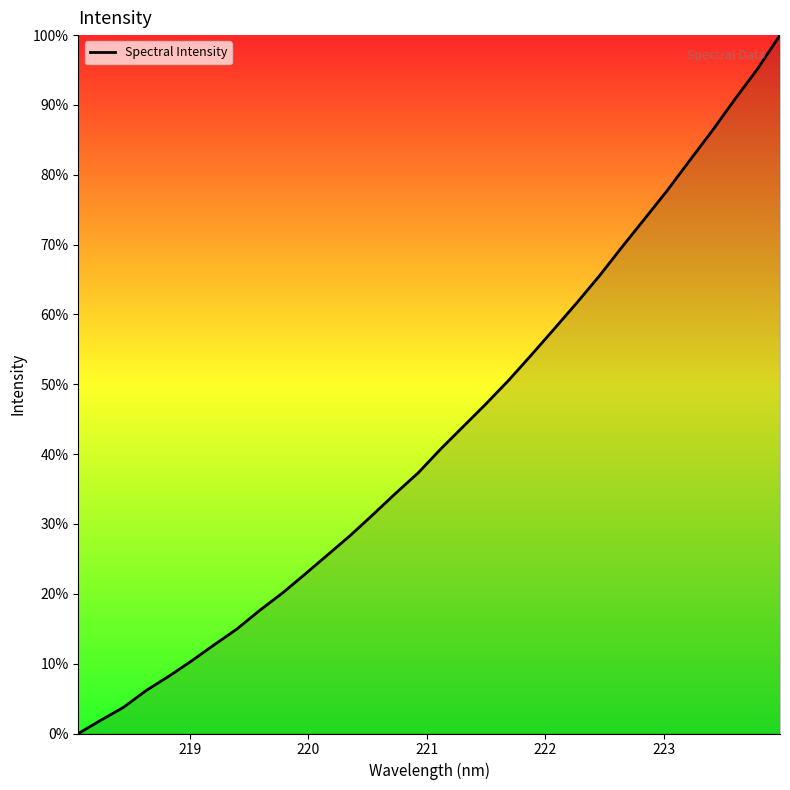

What is the difference between the maximum and minimum values?

100.0